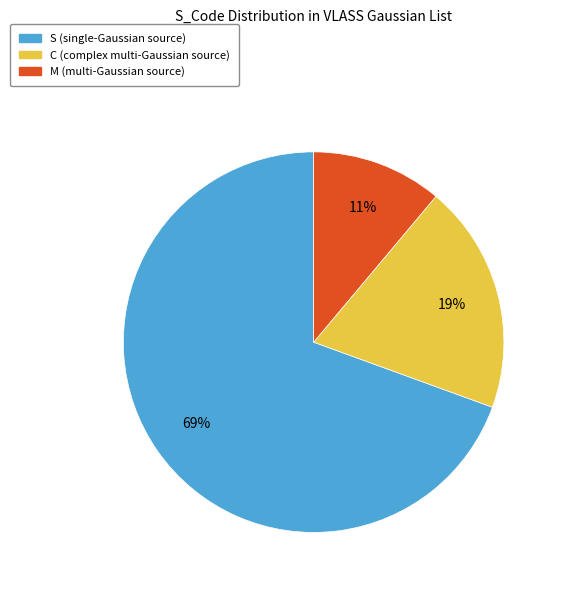

Is the sum of C and M greater than half?

No